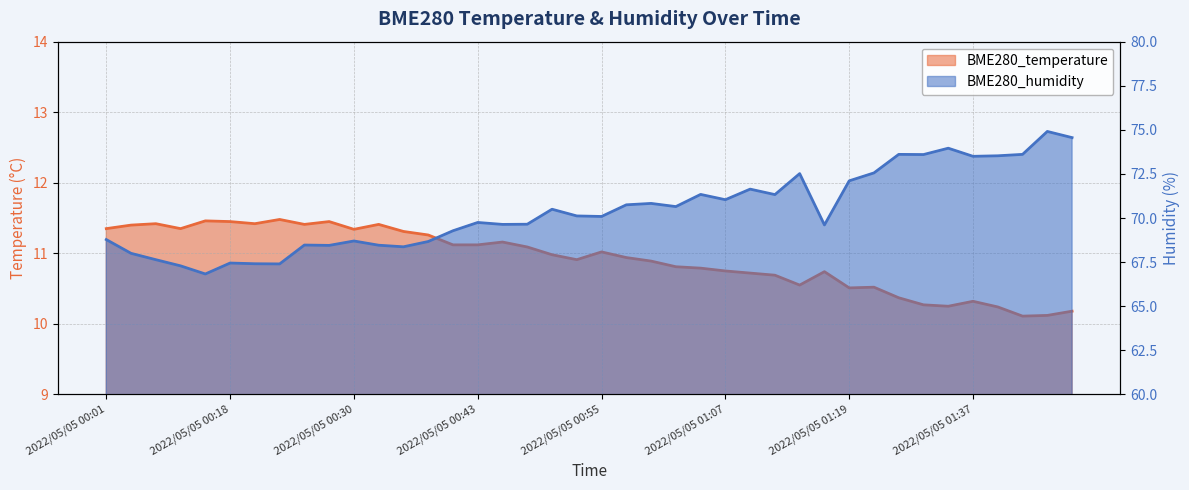

At which category is the sum across all series the highest?

2022/05/05 01:44